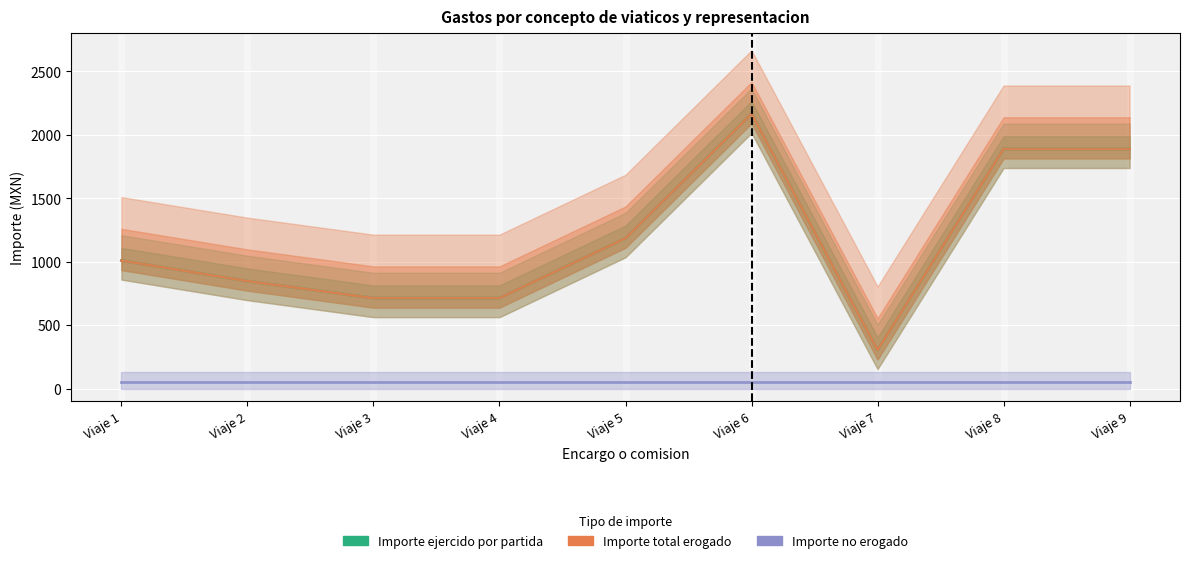

Which series has the widest spread of values?

Importe ejercido por partida